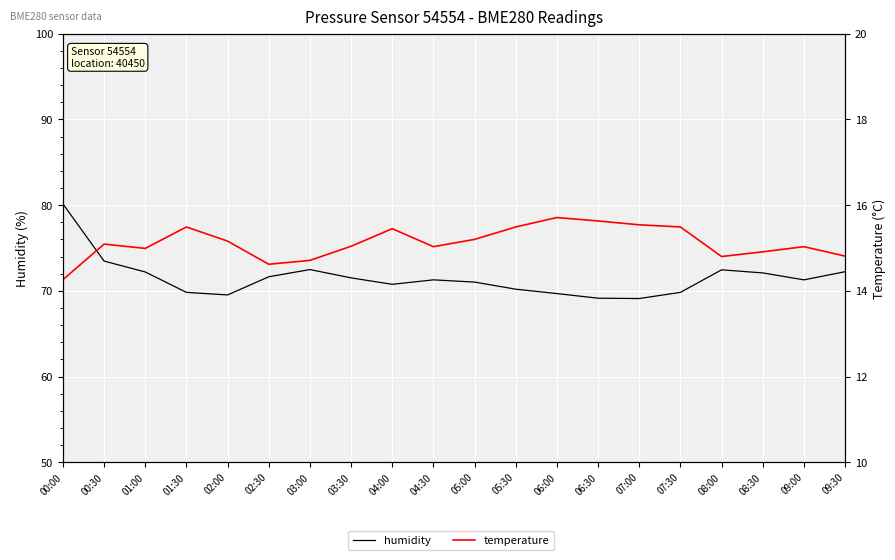

True or false: humidity has more than 1 interior local peaks.

True